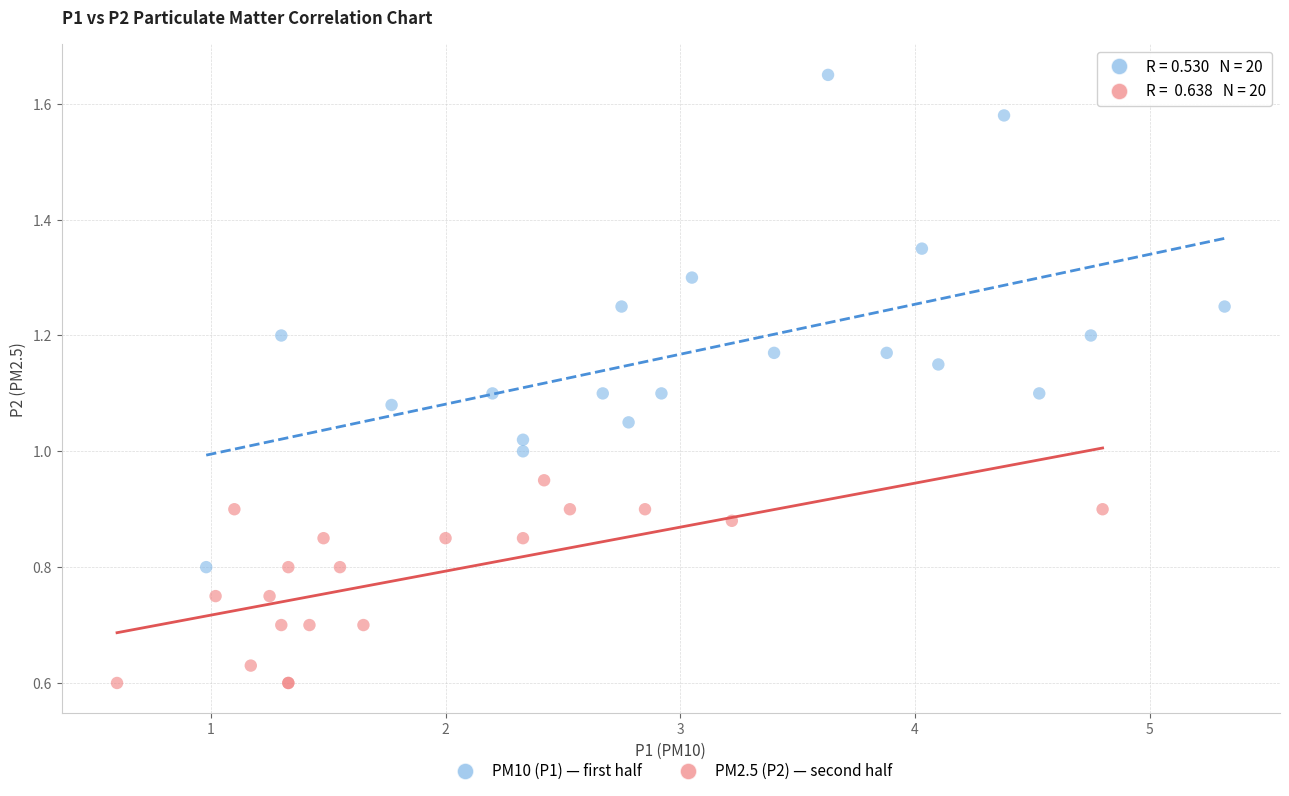

Which series has the widest spread of Y values?

PM10 (P1) — first half